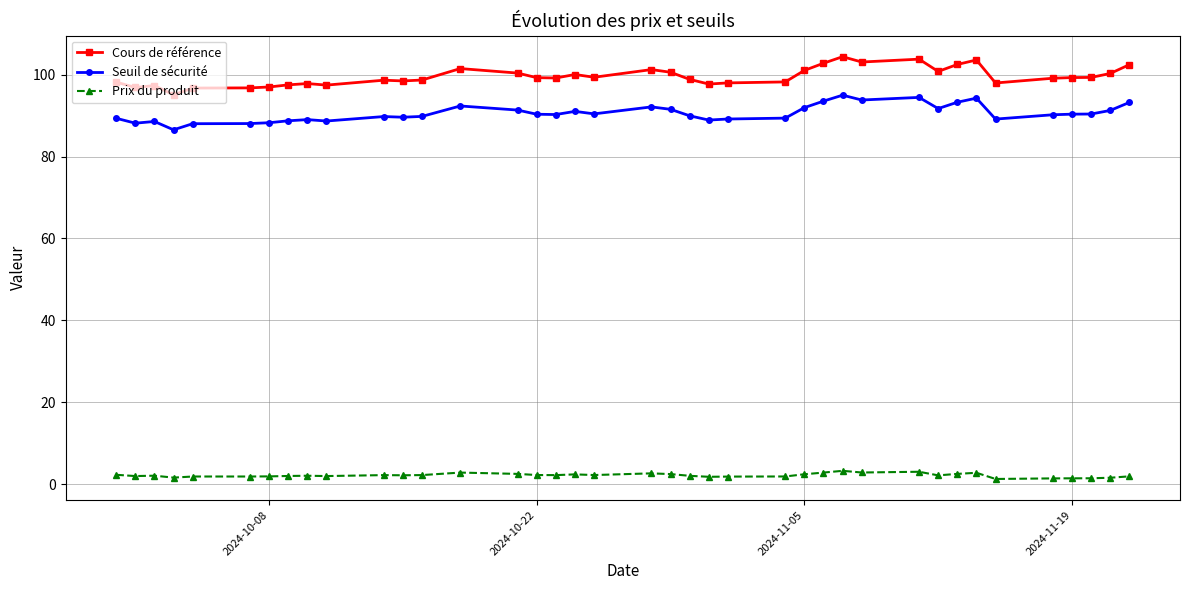

Which series has the largest range (max minus min)?

Cours de référence